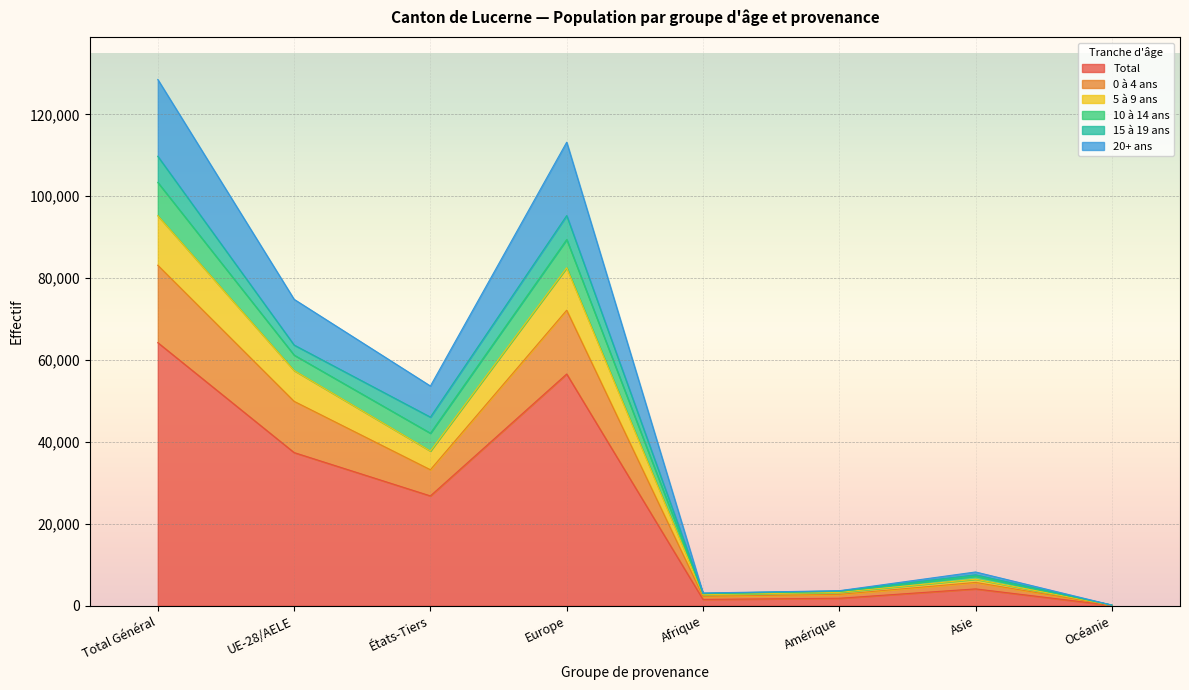

True or false: Total and 10 à 14 ans cross at least once.

False